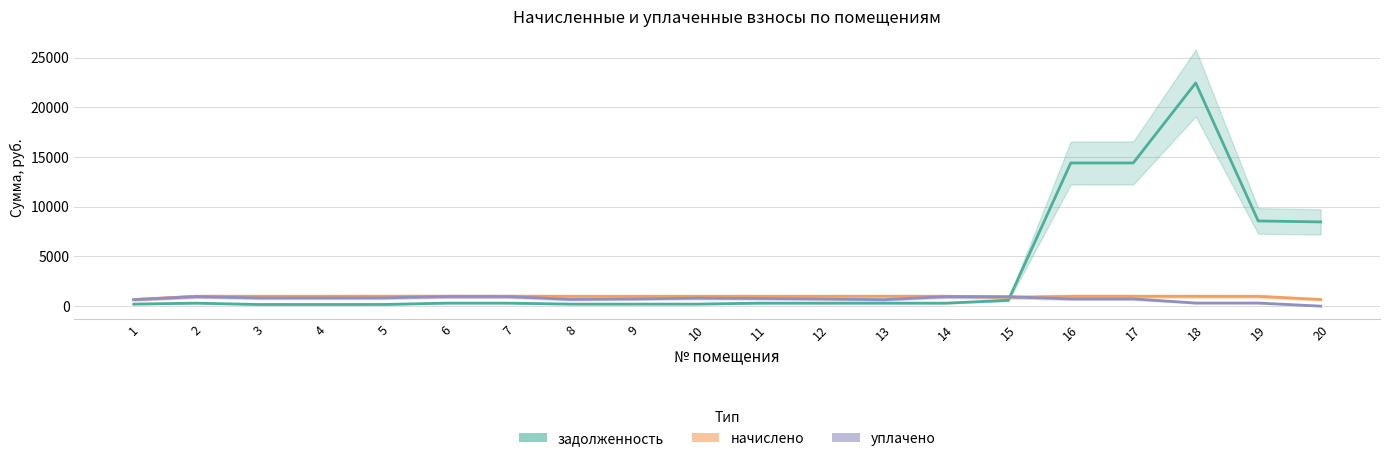

At 7, list the series in order from smallest to largest.

задолженность, уплачено, начислено